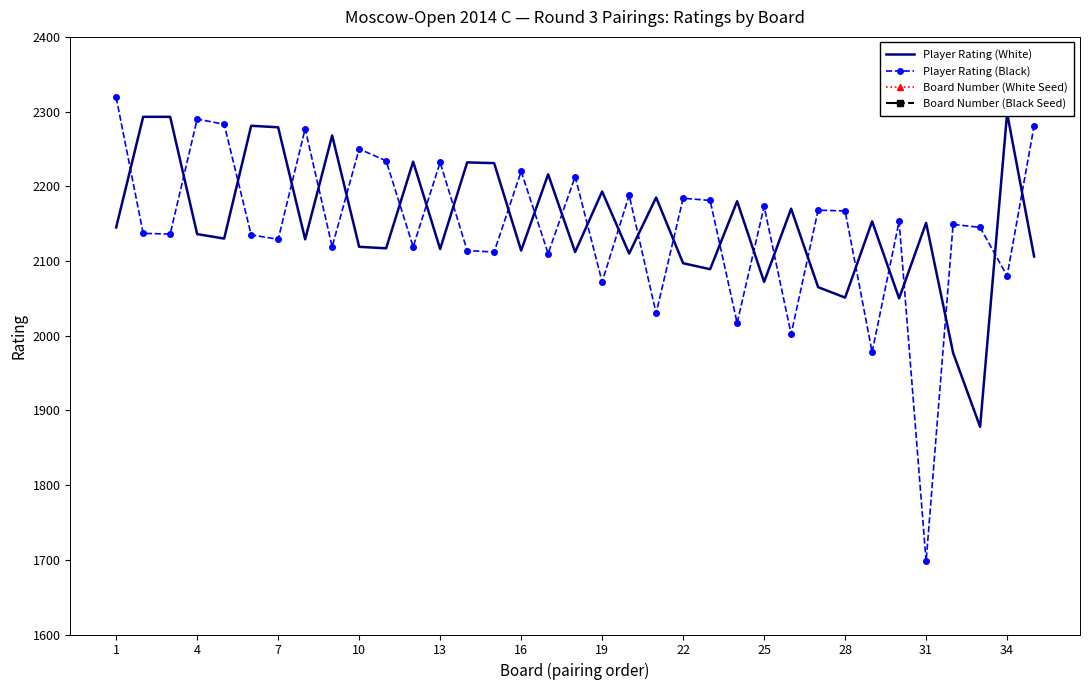

True or false: Player Rating (Black) has more than 1 points higher than both neighbors.

True